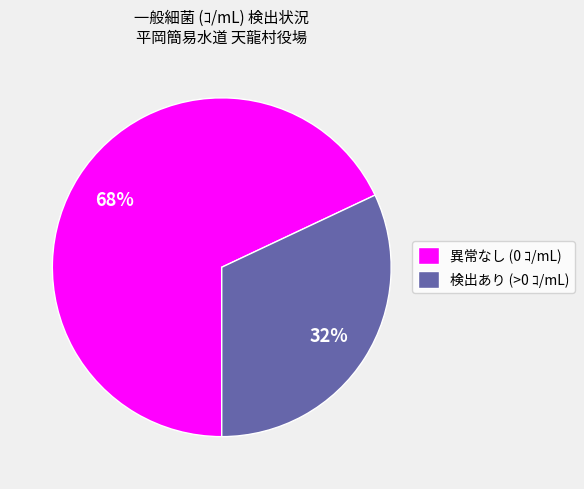

What percentage is the 異常なし (0 ｺ/mL) slice, to the nearest percent?

68%